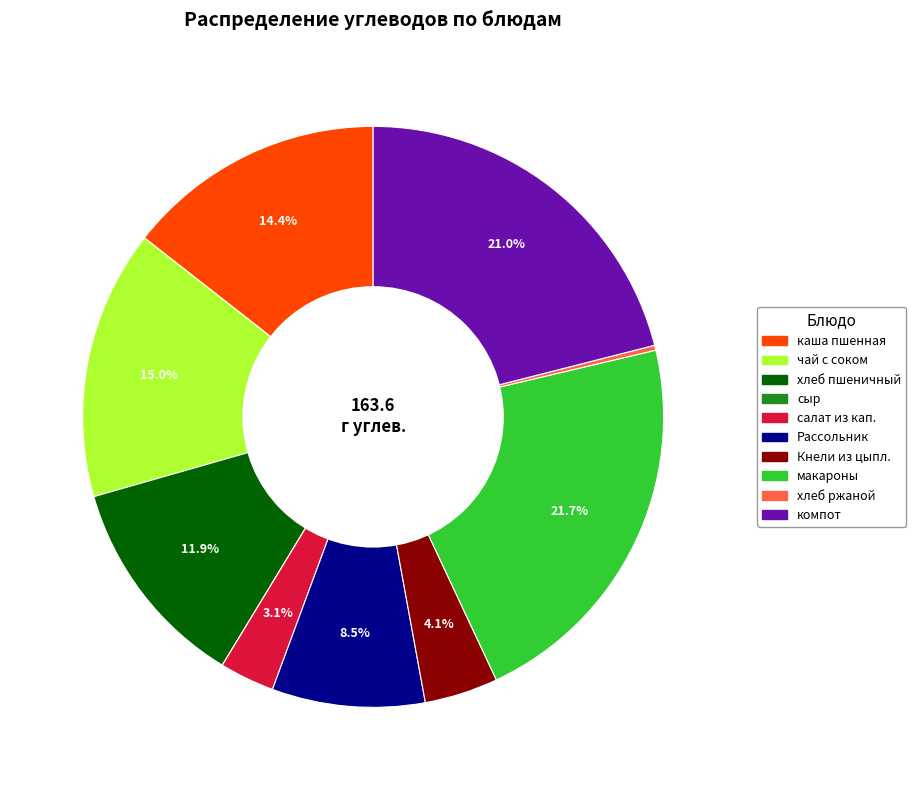

Which has a higher value, чай с соком or Кнели из цыпл.?

чай с соком